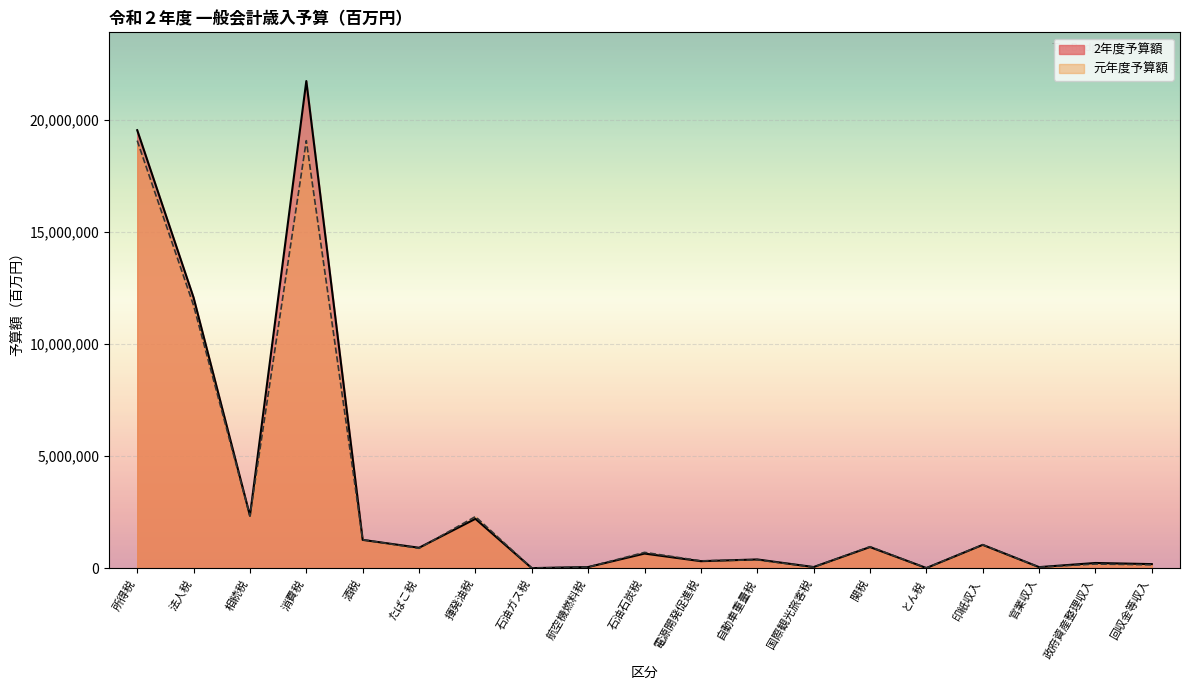

What is the maximum value for 元年度予算額?

19064000